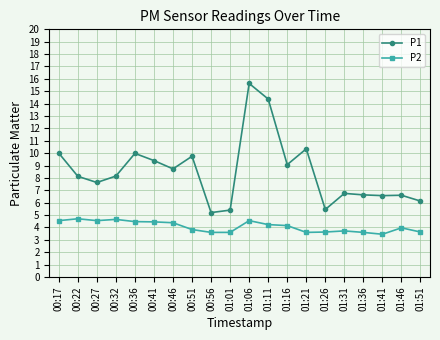

The value of P1 at 01:31 is 6.8. True or false?

True